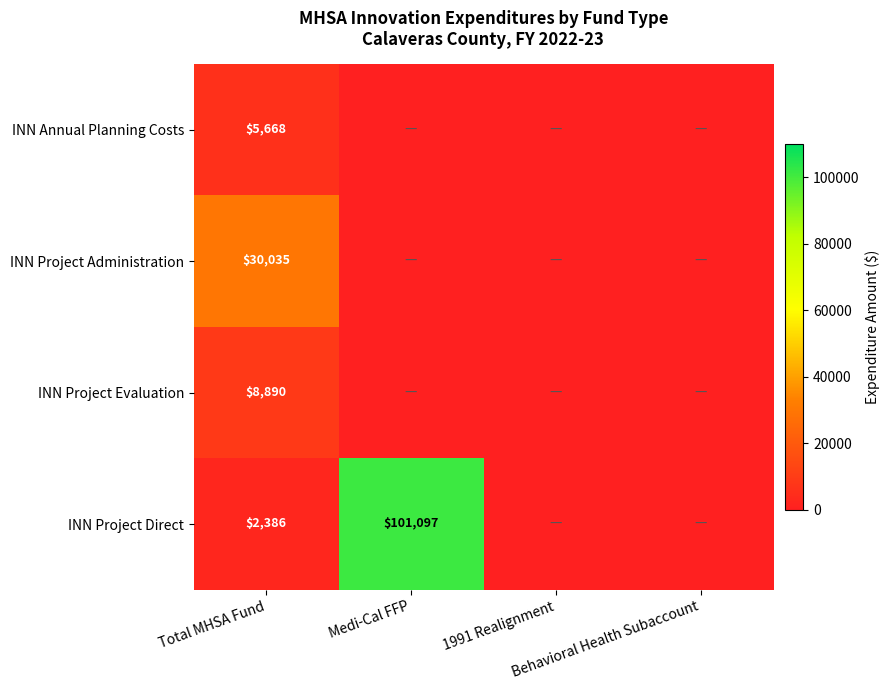

The value of INN Project Evaluation at 1991 Realignment is 0.0. True or false?

True